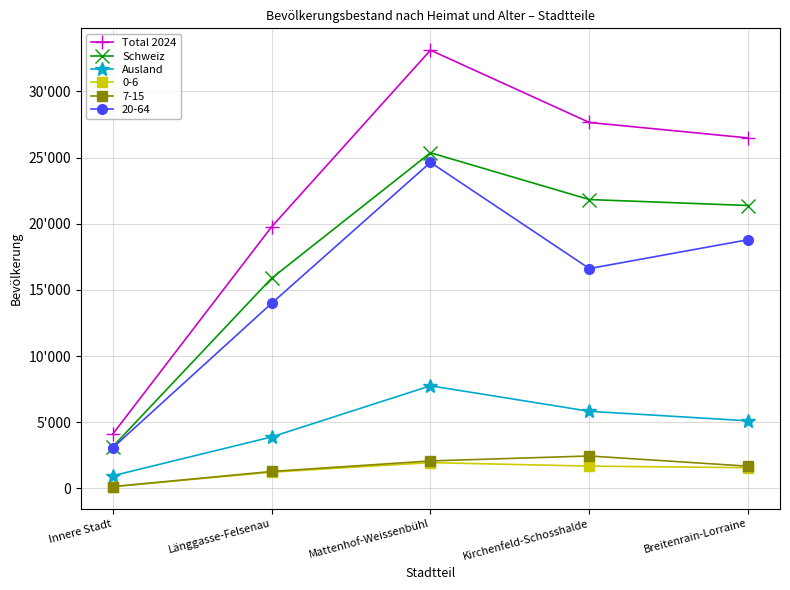

At which label is Total 2024 closest to 18612?

Länggasse-Felsenau